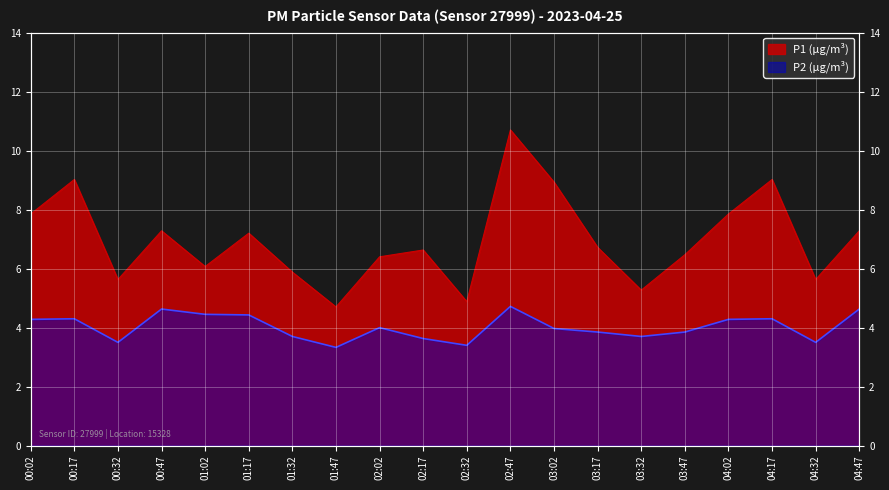

At which category does P1 reach its first local peak?

00:17